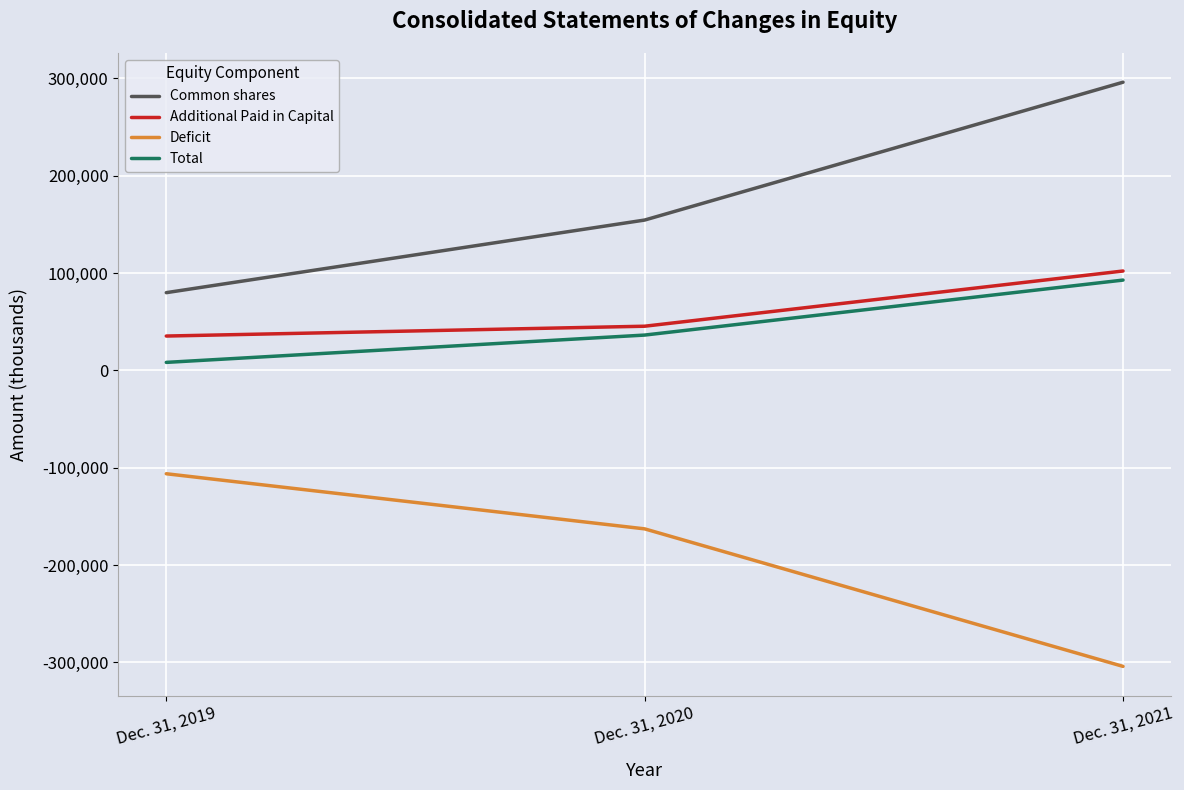

Rank the series at Dec. 31, 2020 from lowest to highest value.

Deficit, Total, Additional Paid in Capital, Common shares